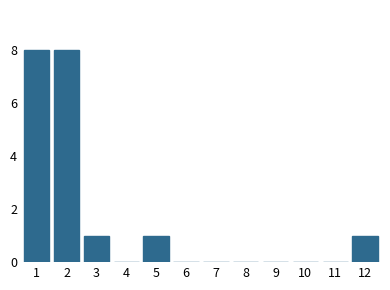

Reading right to left, list all the values displayed in this chart.

12=1	11=0	10=0	9=0	8=0	7=0	6=0	5=1	4=0	3=1	2=8	1=8